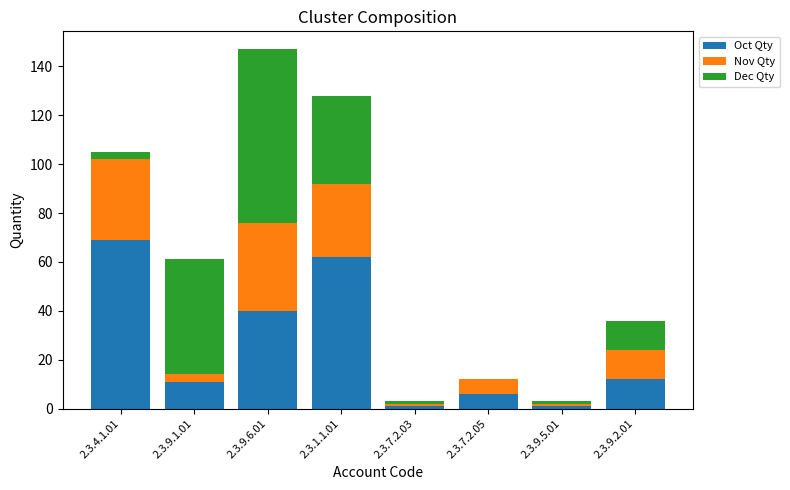

The value of Oct Qty at 2.3.9.2.01 is 12. True or false?

True